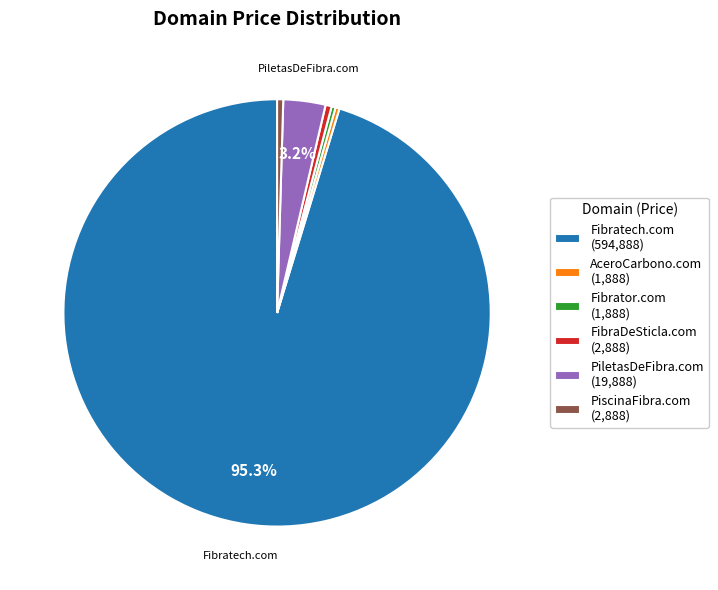

Do Fibrator.com (1,888) and PiscinaFibra.com (2,888) together represent more than half of the pie?

No